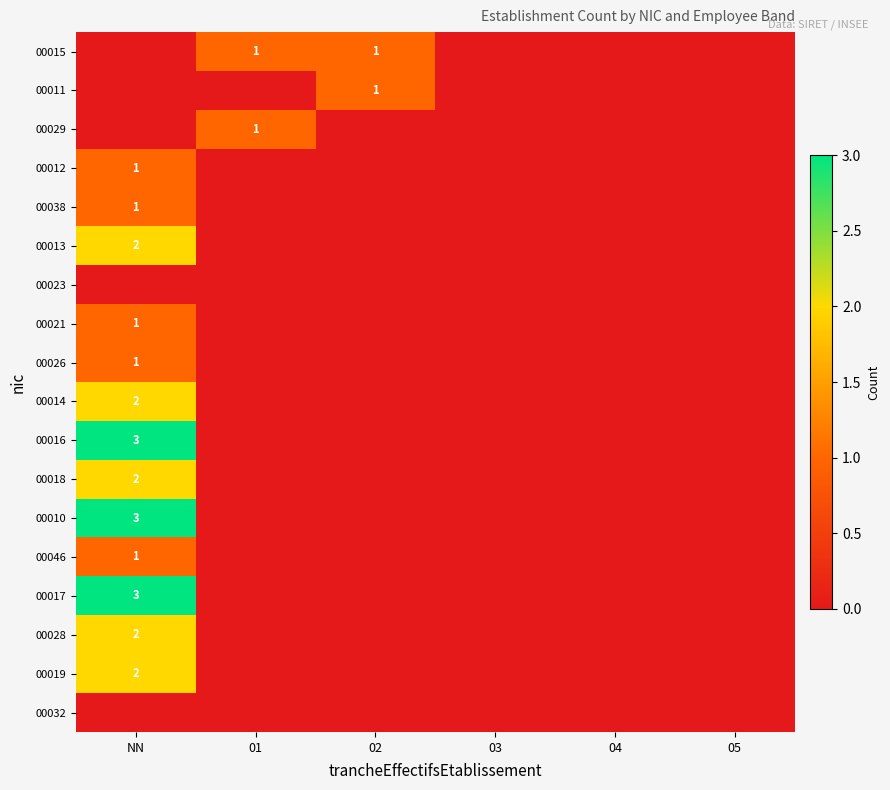

True or false: 00028 has a value of 1 at NN.

False